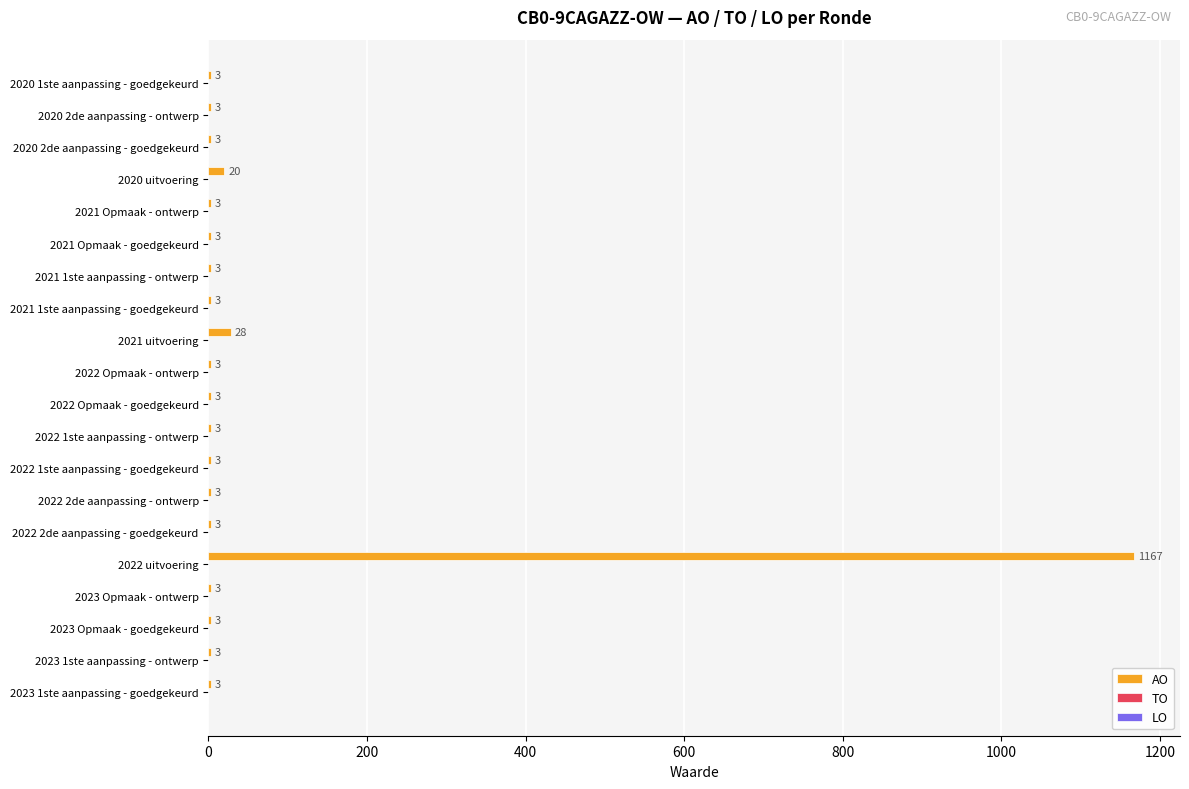

Is it true that the value at 2022 uitvoering is 1167?

True